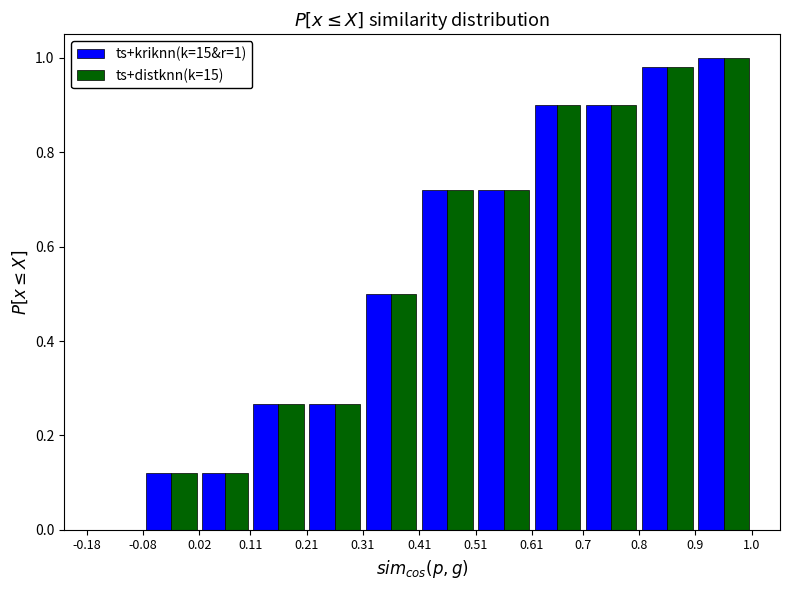

In the ts+distknn(k=15) series, which range on the x-axis has the tallest bar?

0.9 to 1.0